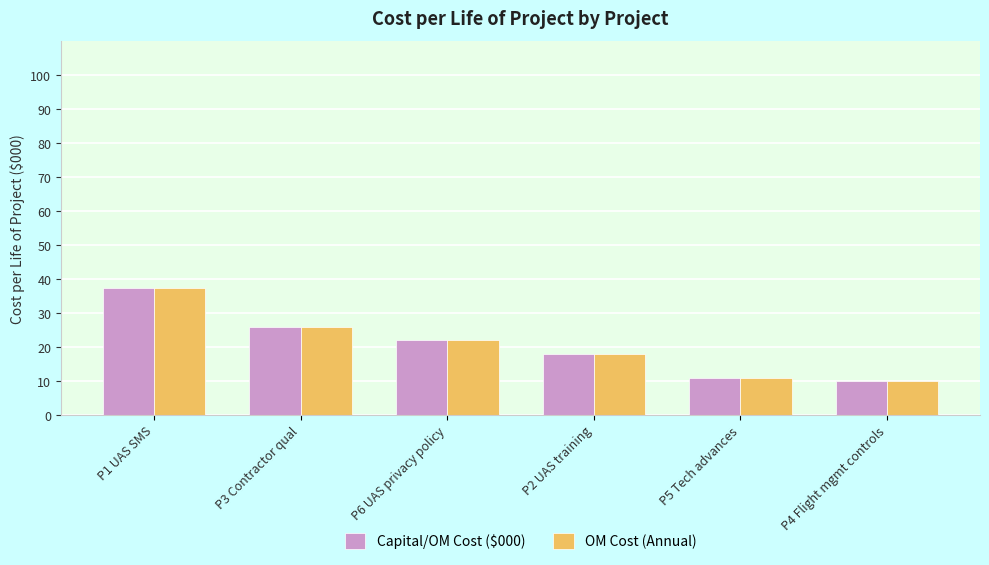

The value of OM Cost (Annual) at P5 Tech advances is 17.8. True or false?

False